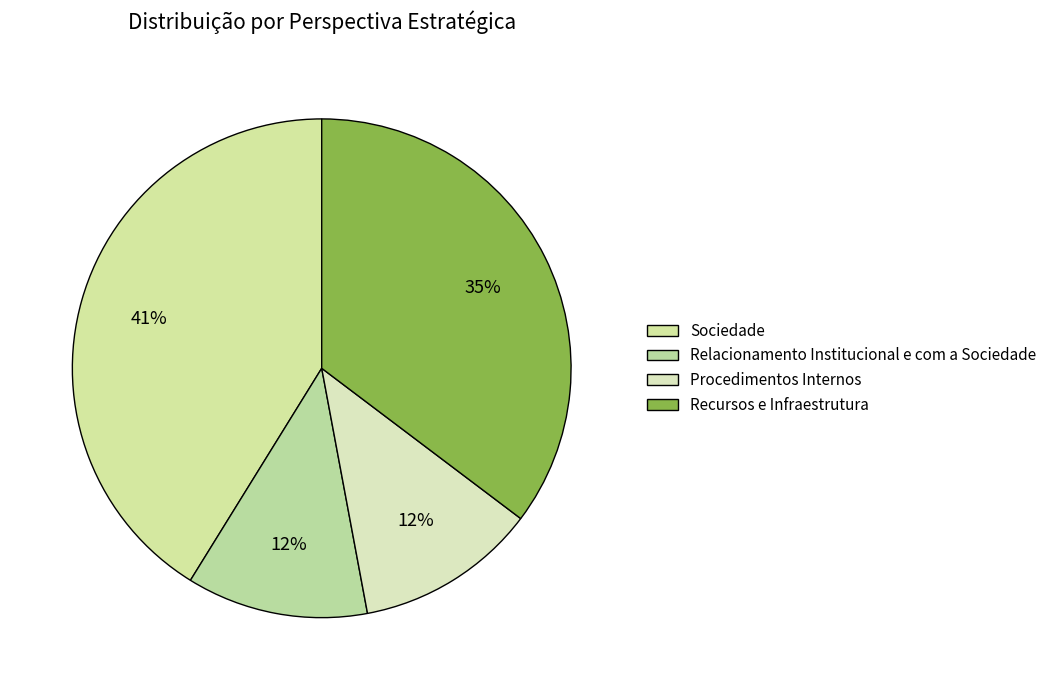

Is there a majority slice in this chart?

No